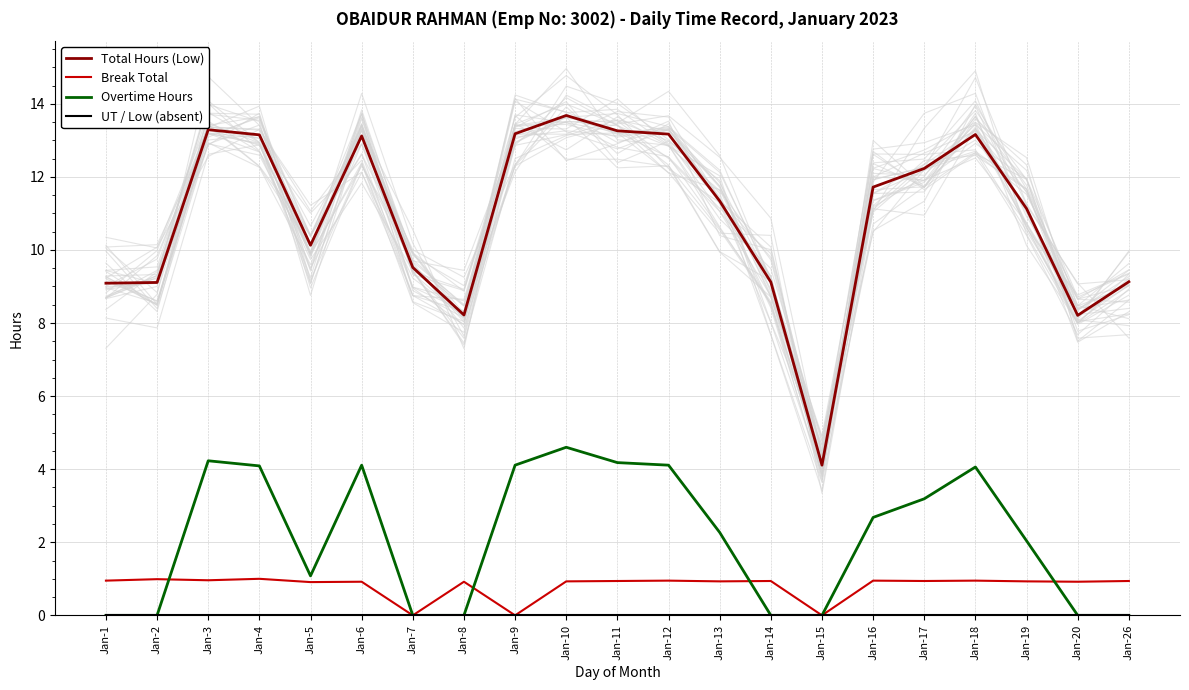

At which category does Overtime Hours reach its first local valley?

Jan-5